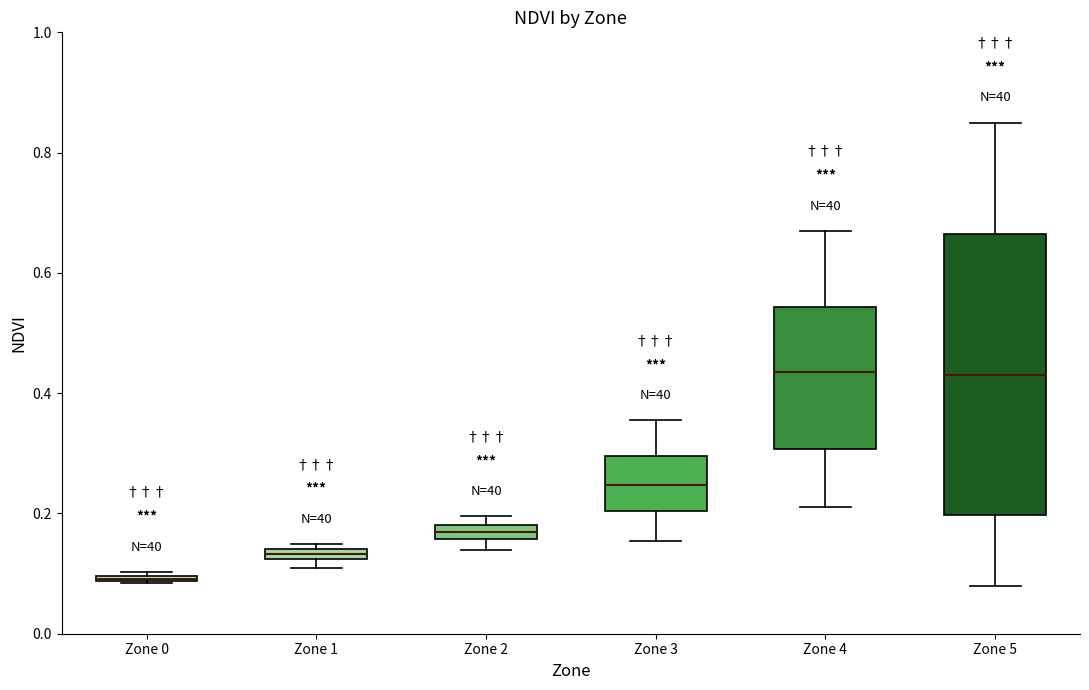

Which box is the tallest, from its lower edge to its upper edge?

Zone 5